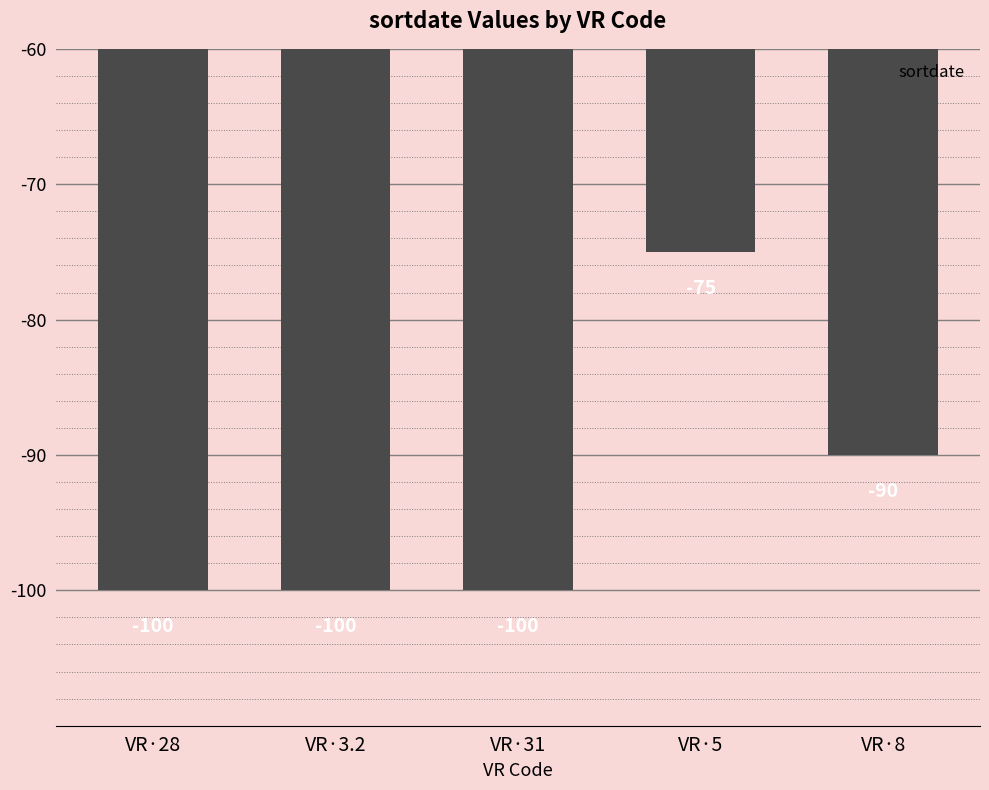

Reading right to left, what are all the values shown in this chart?

-90	-75	-100	-100	-100